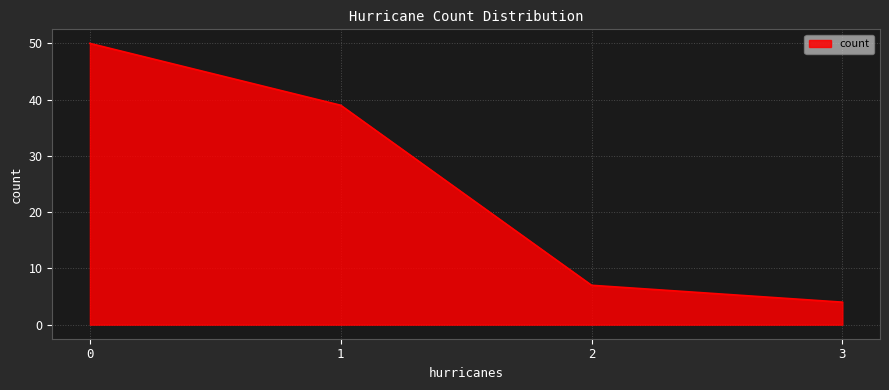

What value does the data have at 1?

39